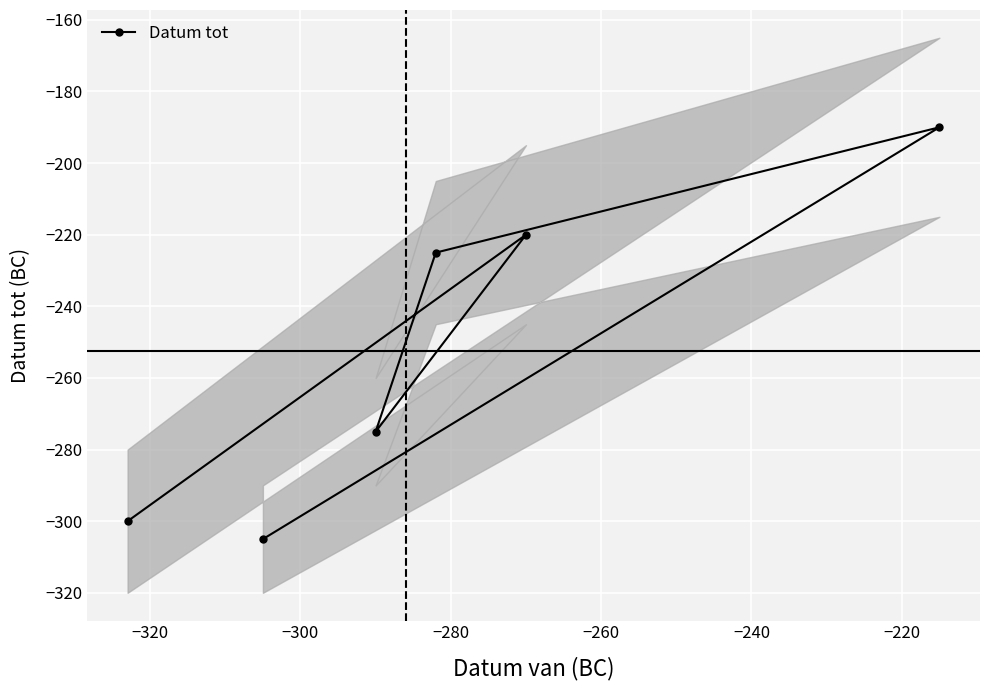

What is the minimum value shown in the chart?

-305